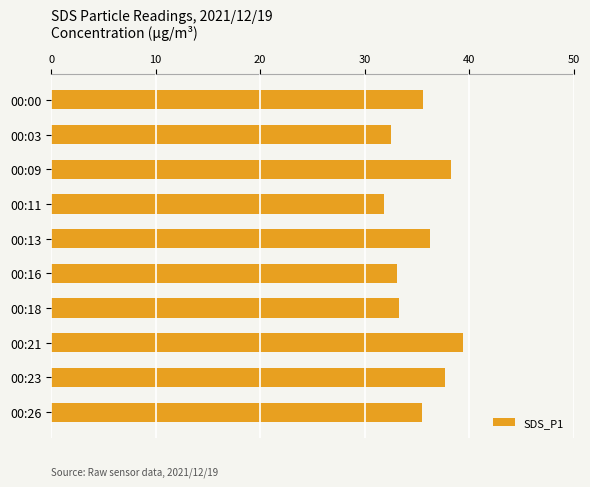

Are the bars horizontal?

Yes